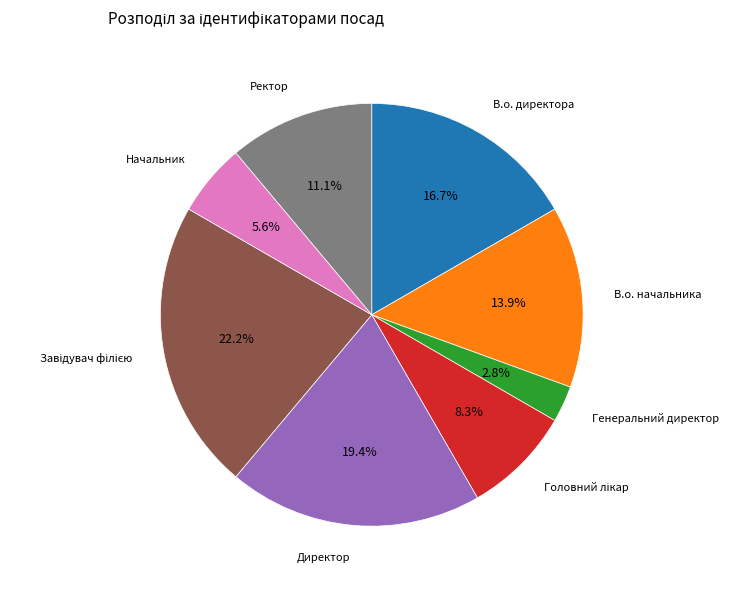

Is there any slice that represents more than half of the pie?

No